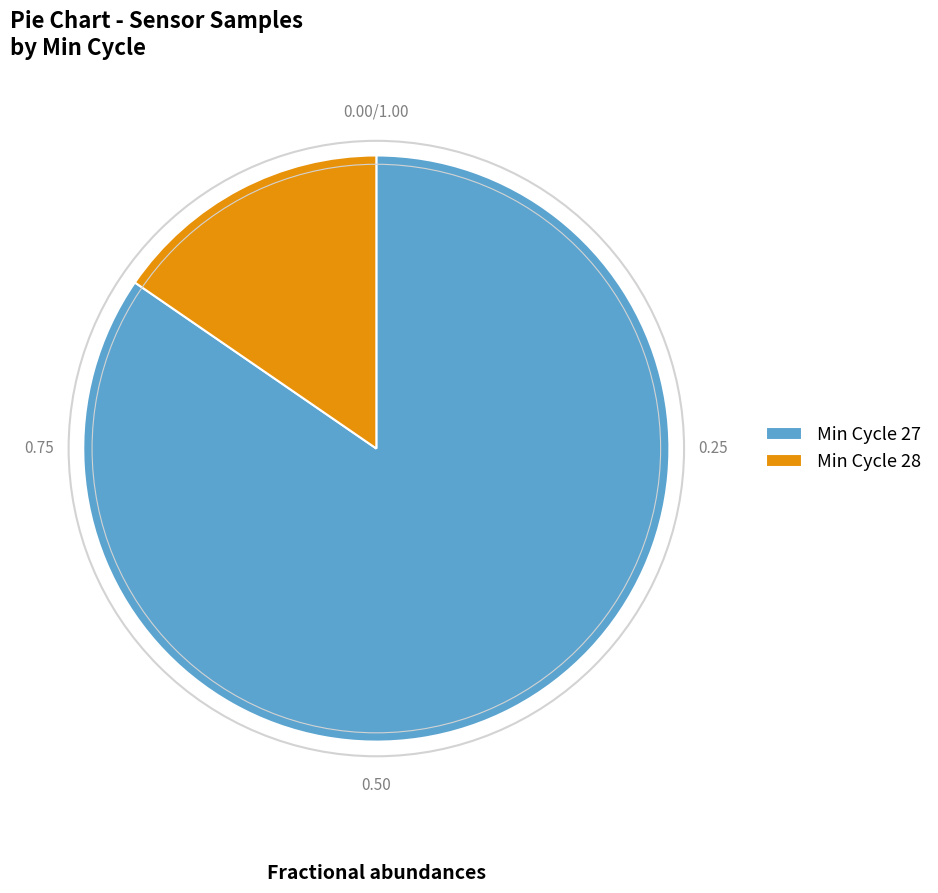

Which category has the smallest portion of the pie?

Min Cycle 28